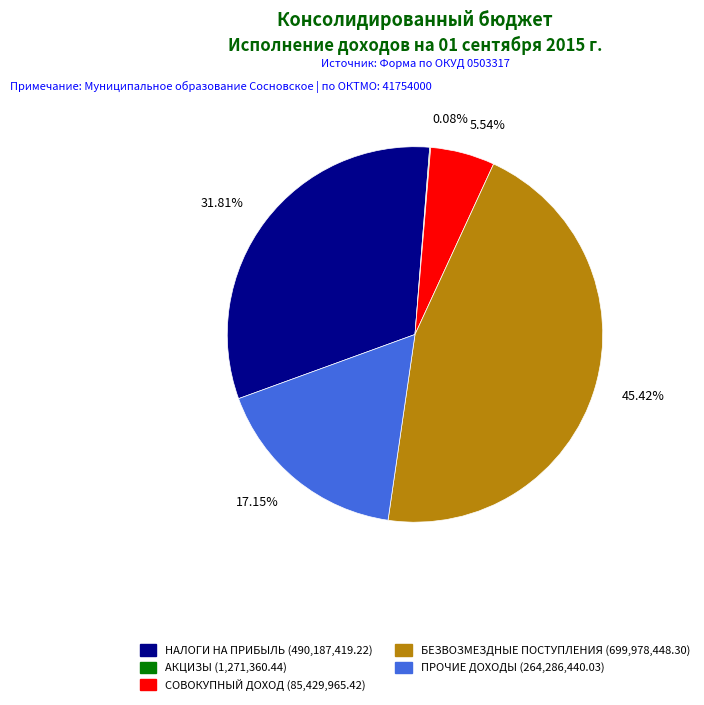

Is there a majority slice in this chart?

No